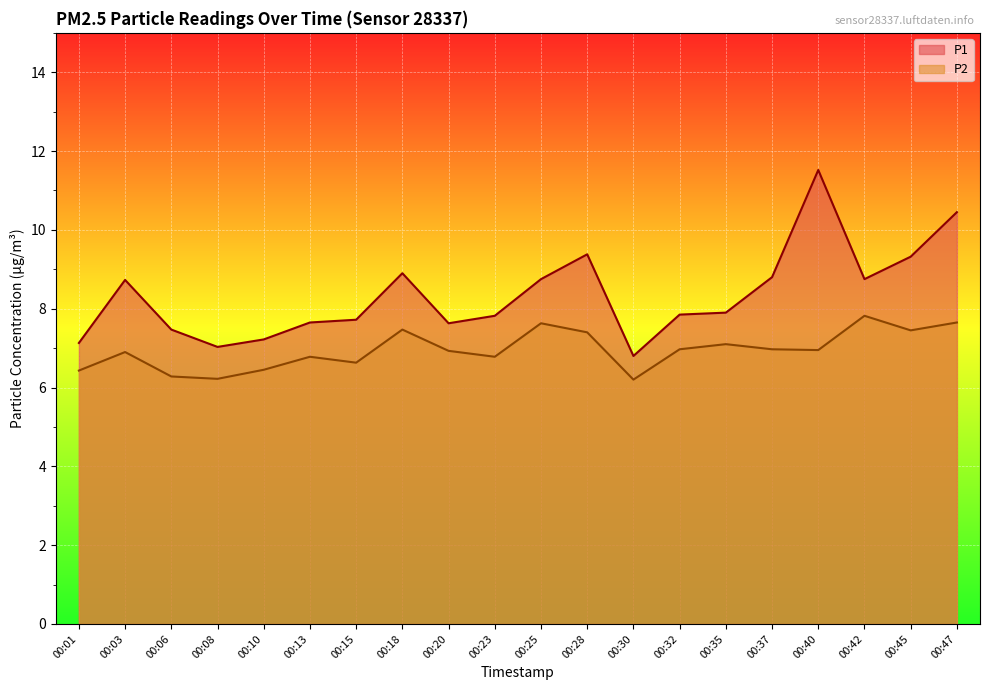

At which category is the sum across all series the highest?

00:40